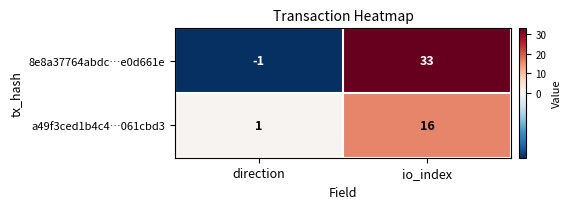

List the series in order of their peak value, highest first.

8e8a37764abdc…e0d661e, a49f3ced1b4c4…061cbd3